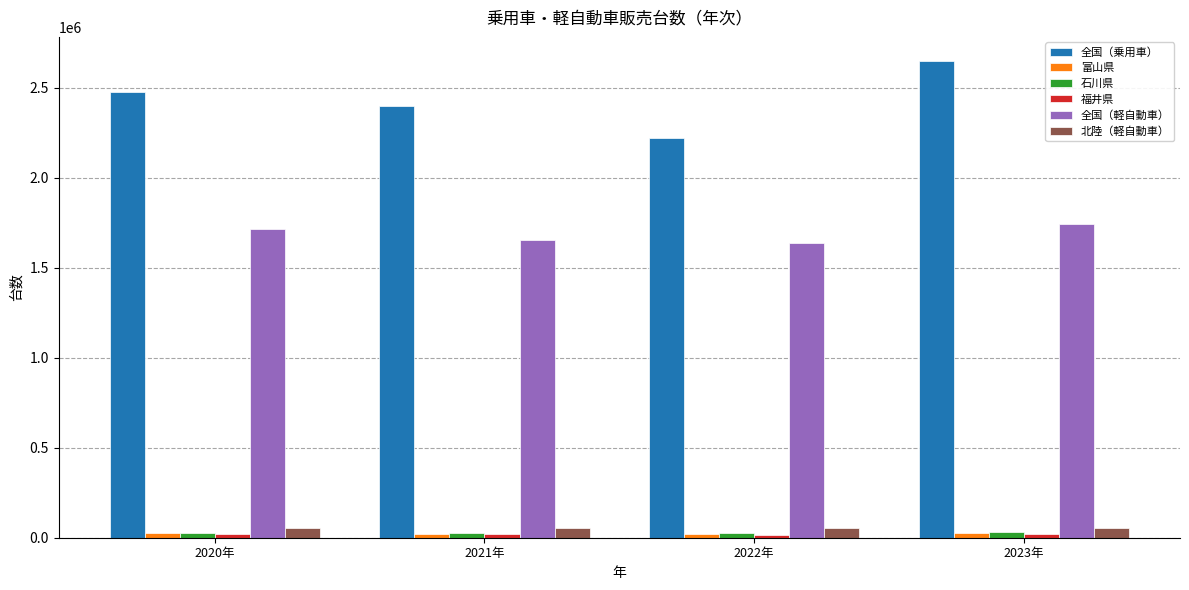

The 全国（乗用車） series shows 2651397 at 2023年. True or false?

True